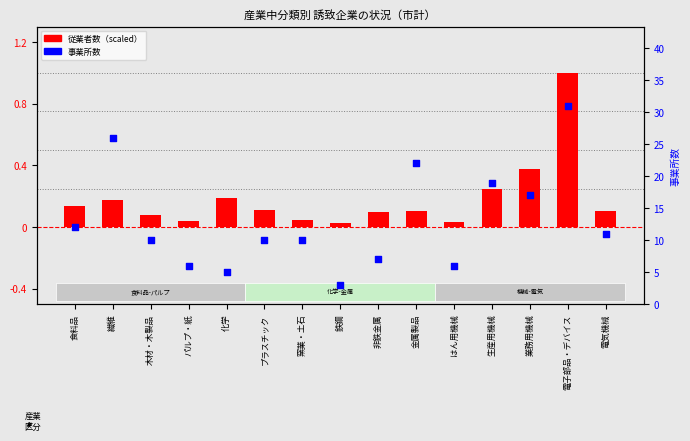

At how many categories does at least one series exceed 19?

3